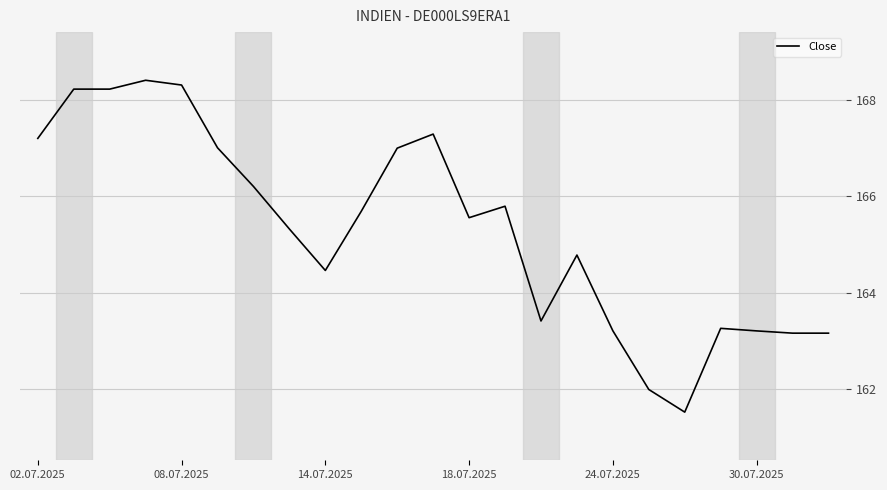

What is the difference between the maximum and minimum values?

6.9